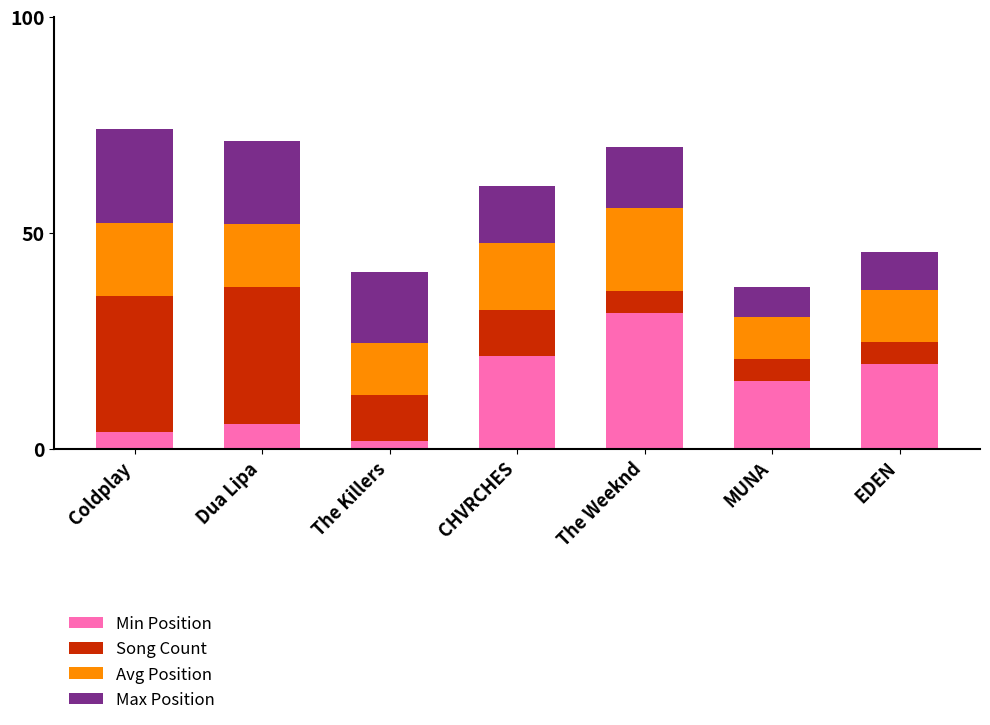

Is it true that Min Position equals 9.5 at CHVRCHES?

False